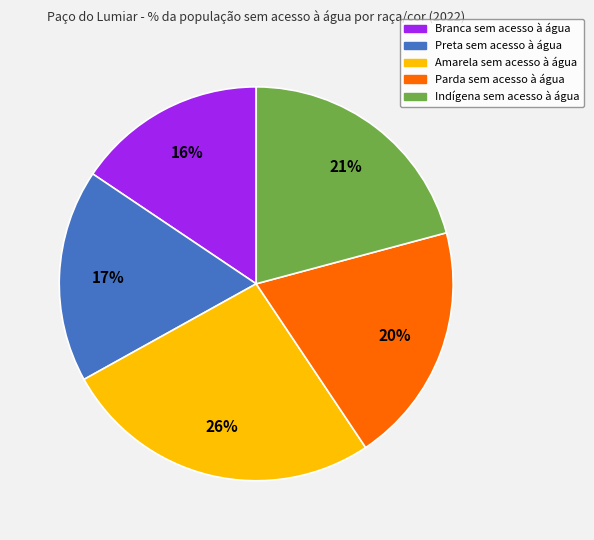

Is it true that Parda sem acesso à água is 5% of the pie?

False